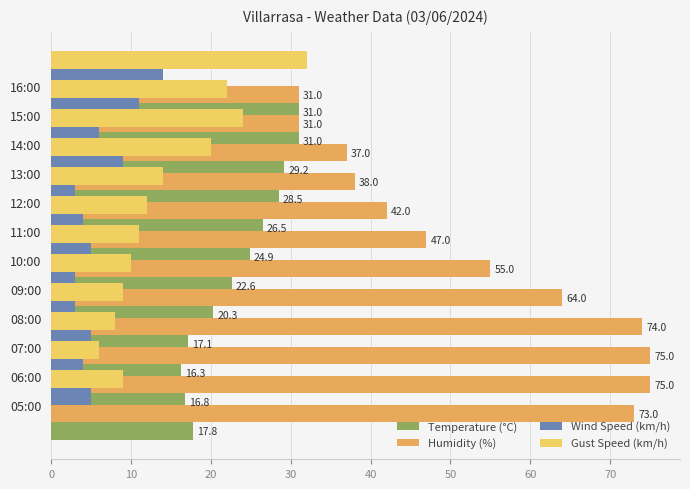

How many bars are there in total?

48